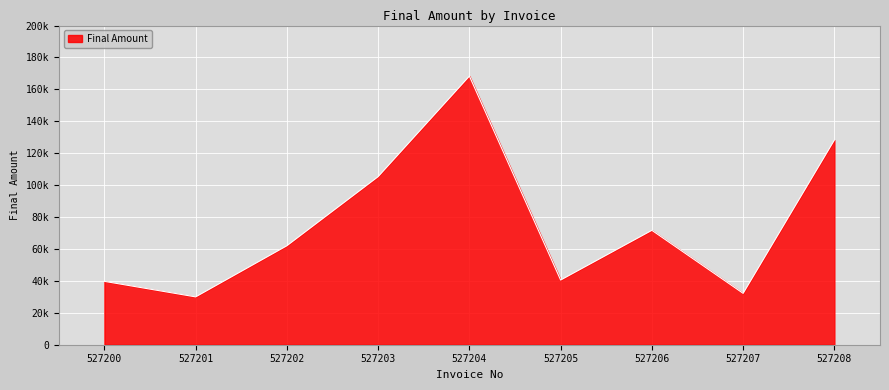

What is the ratio of the value at 527200 to the value at 527205?

1.0